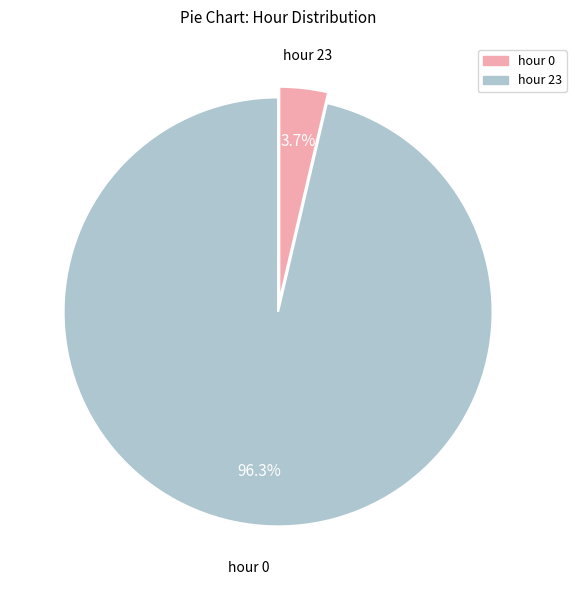

Is there any slice that represents more than half of the pie?

Yes